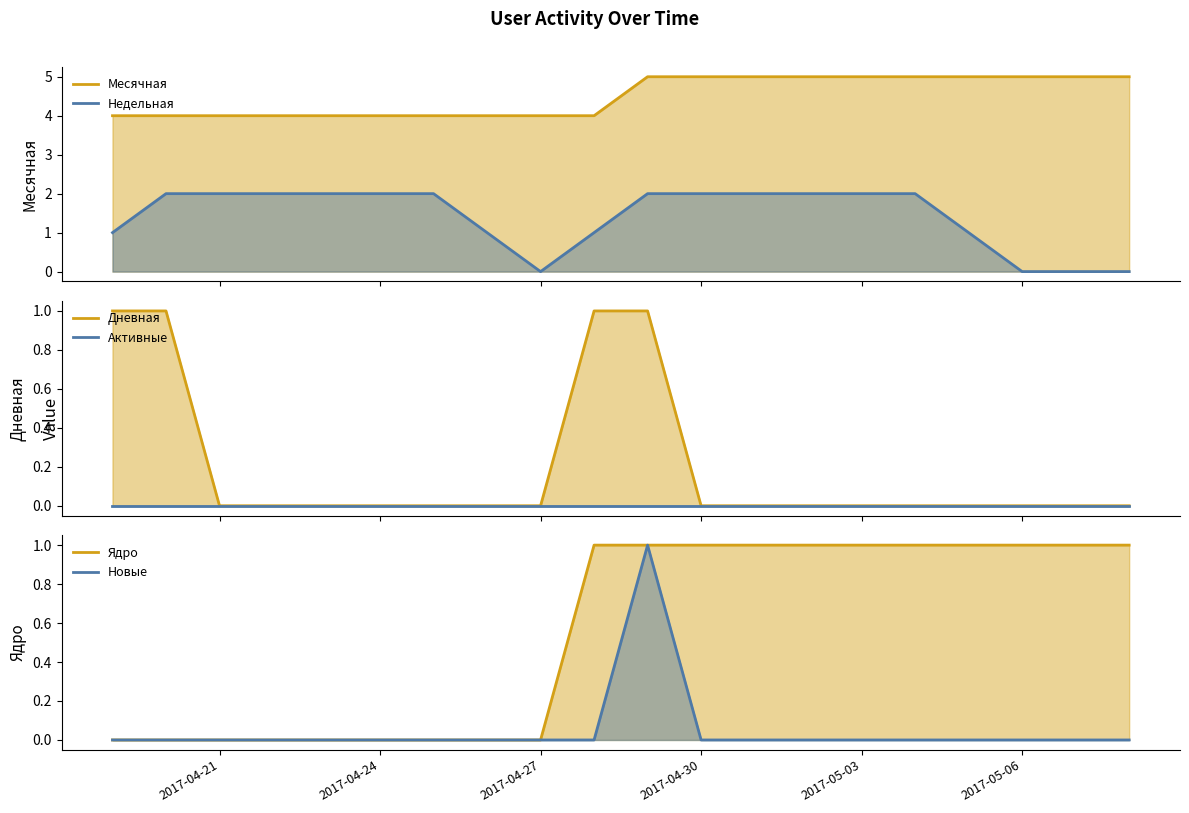

At how many categories does at least one series exceed 4?

10